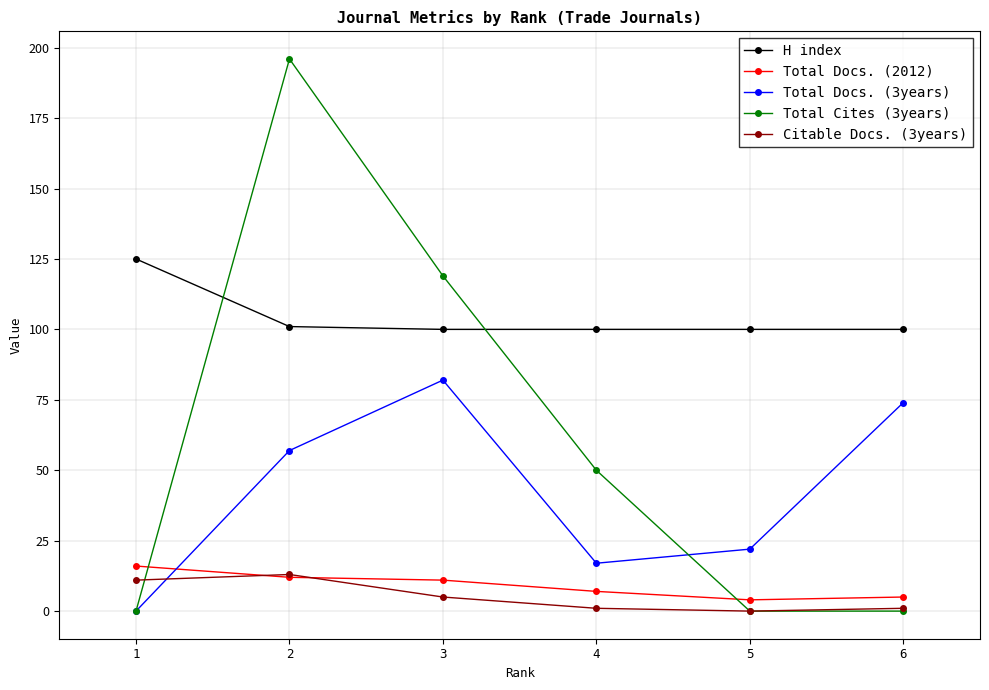

True or false: Total Cites (3years) has more than 1 points higher than both neighbors.

False